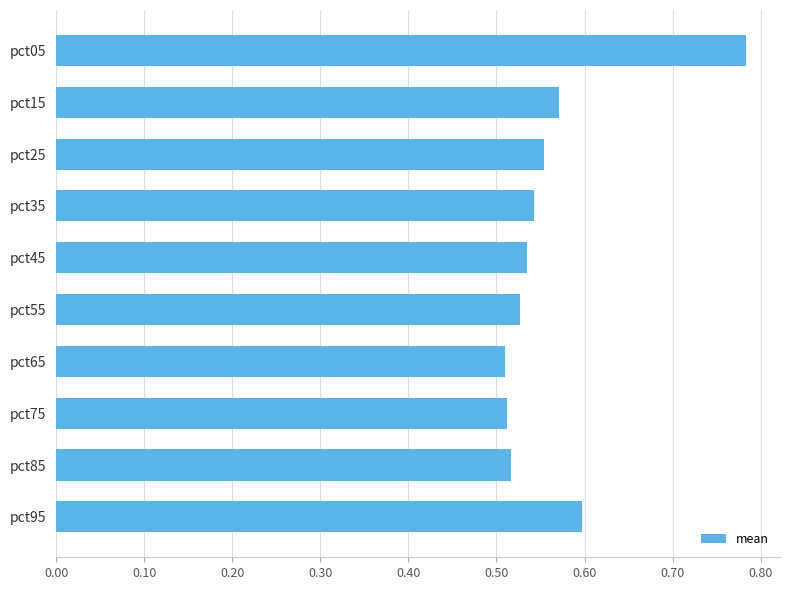

Is it true that the value at pct15 is 0.6?

True